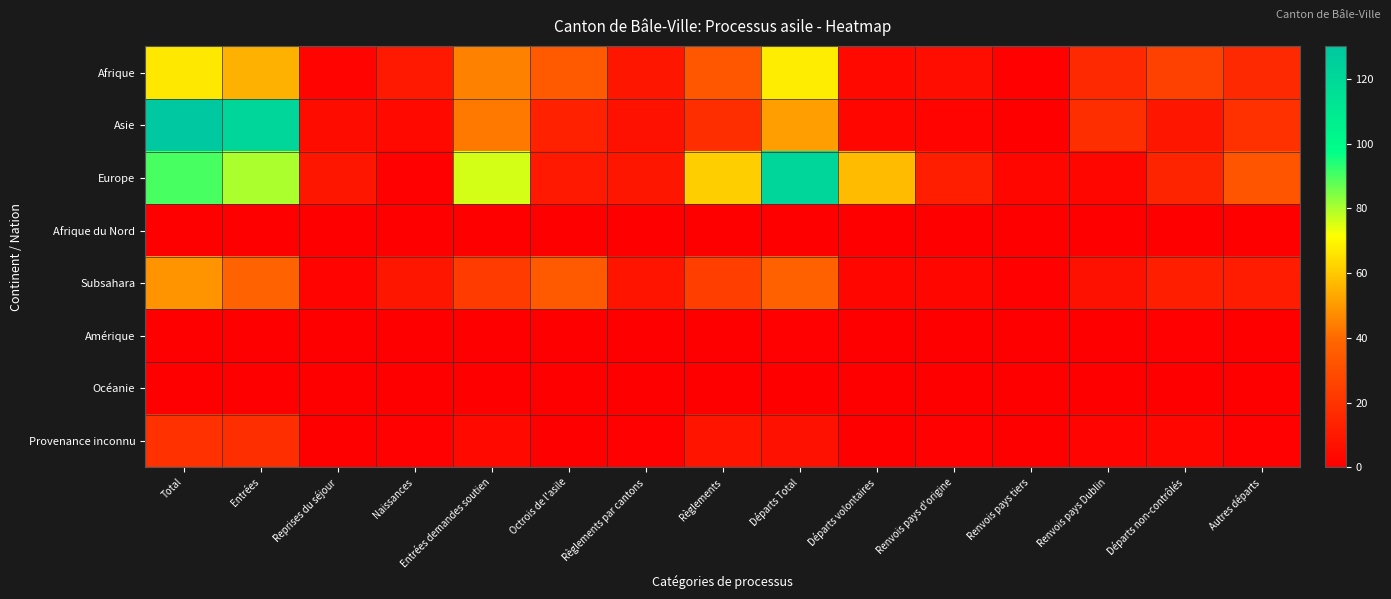

Which category has the lowest value across all series?

Renvois pays tiers